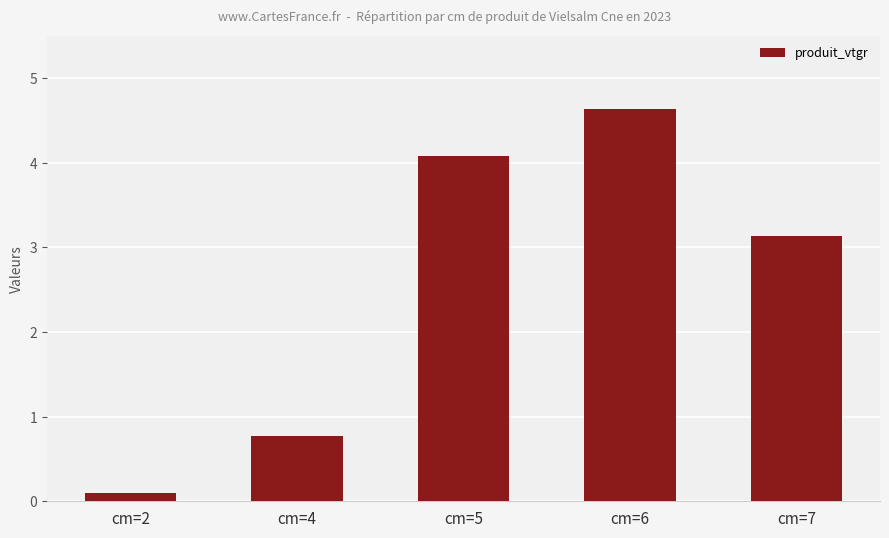

List the labels in order of value, largest first.

cm=6, cm=5, cm=7, cm=4, cm=2